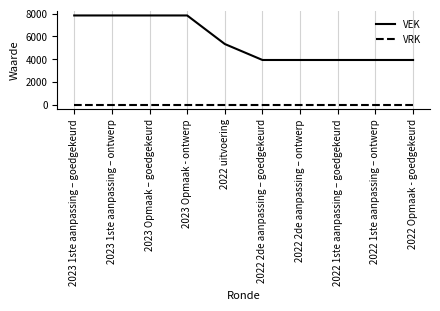

What is the lowest value of the VEK series?

3923